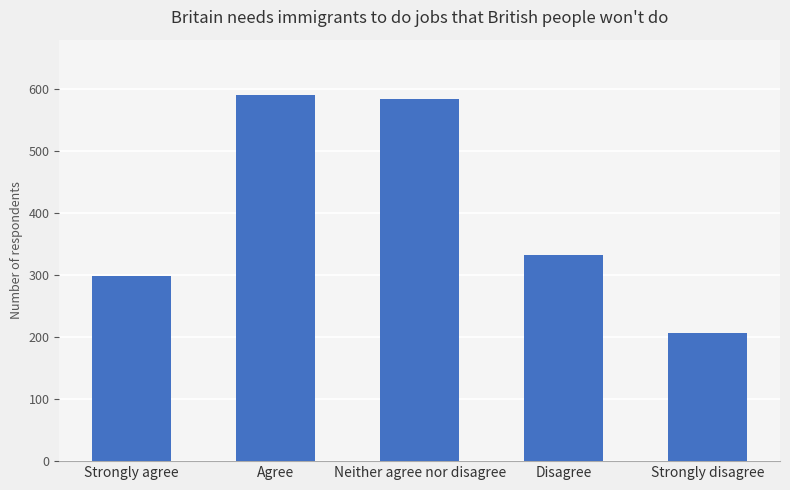

Reading left to right, transcribe all the data shown in this chart.

298	591	584	332	206